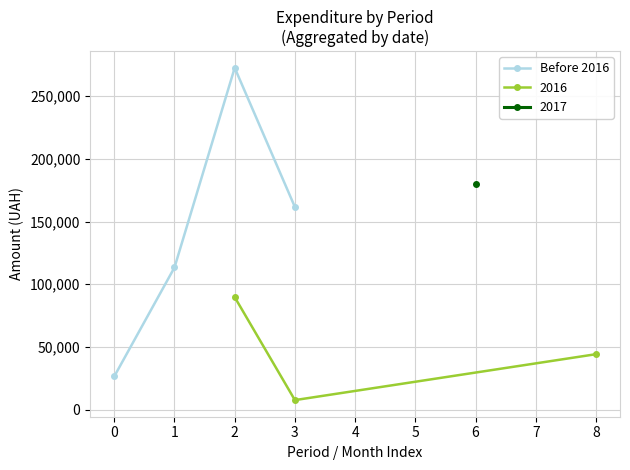

What is the value of the Before 2016 point at the 4th from the left?

161560.2